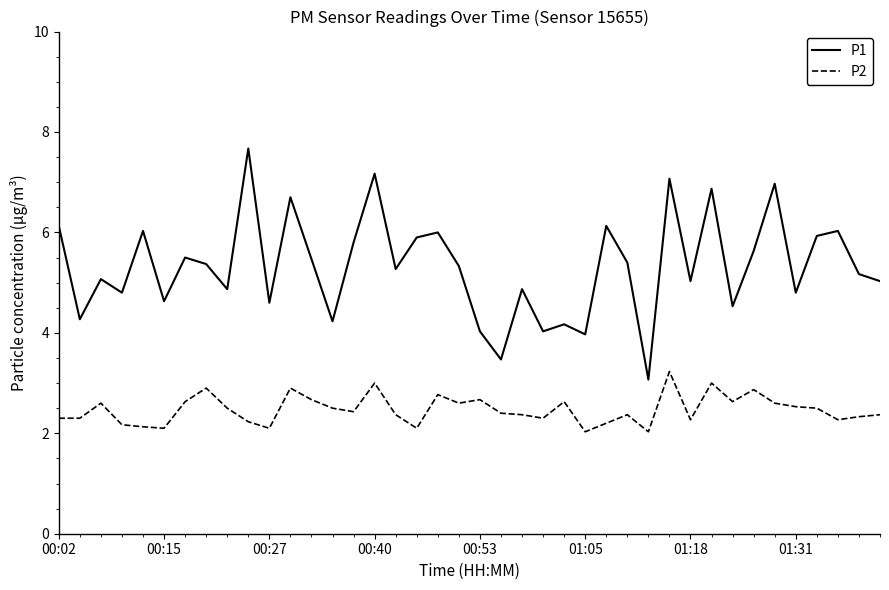

Which series has the largest total across all categories?

P1